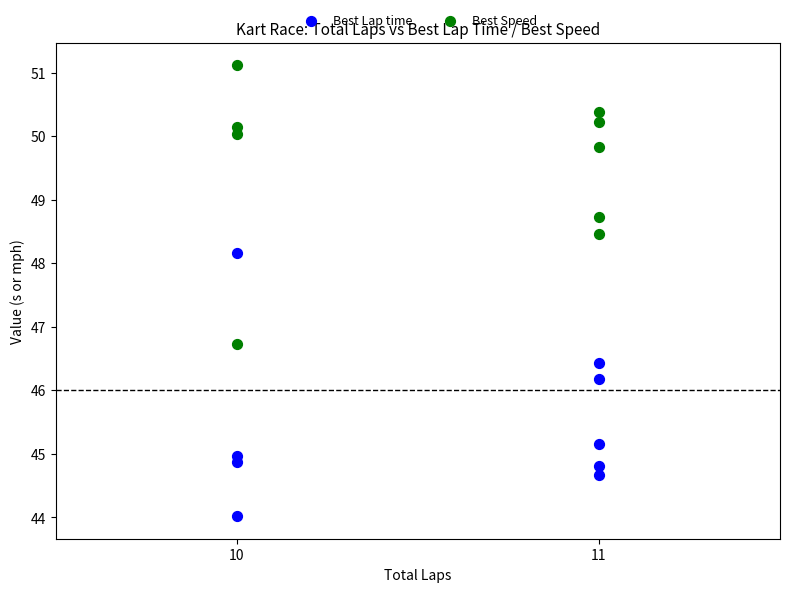

Which series contains the highest Y value?

Best Speed